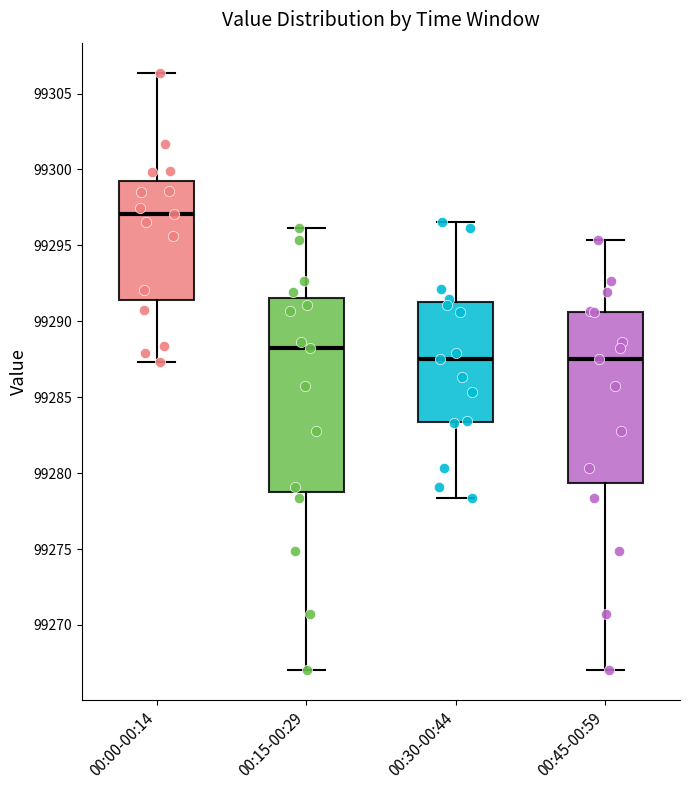

Comparing the boxes themselves (not the whiskers), which one is the tallest?

00:15-00:29